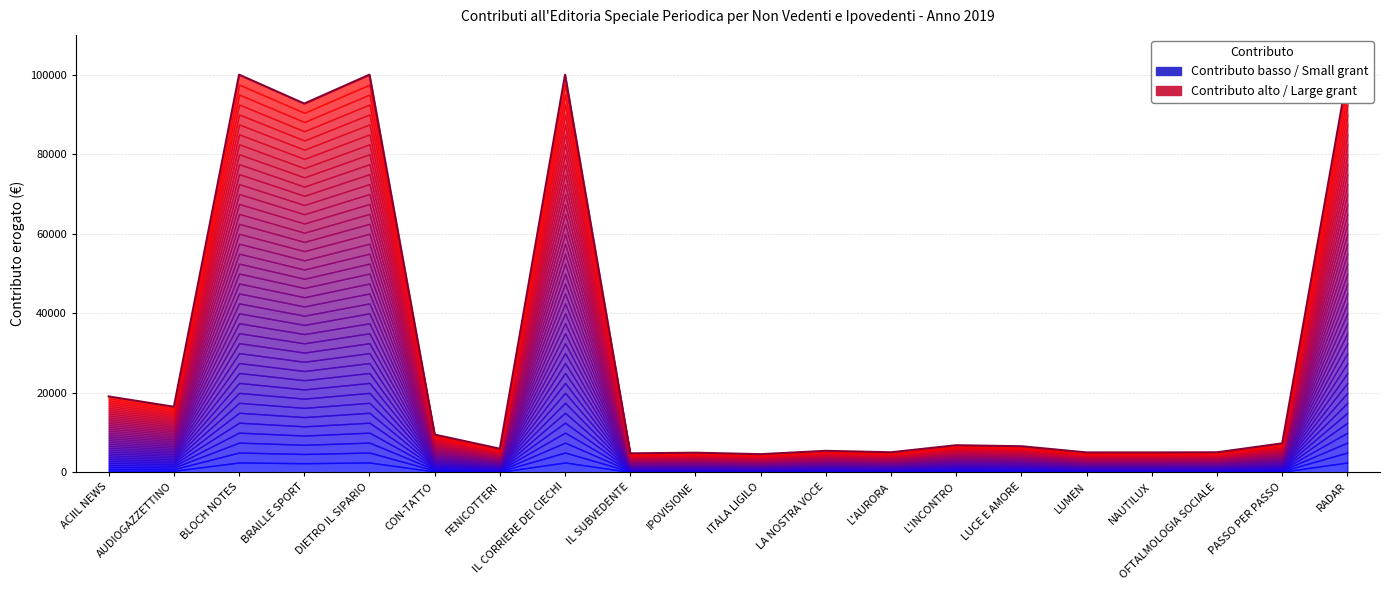

What is the greatest value displayed?

100000.0